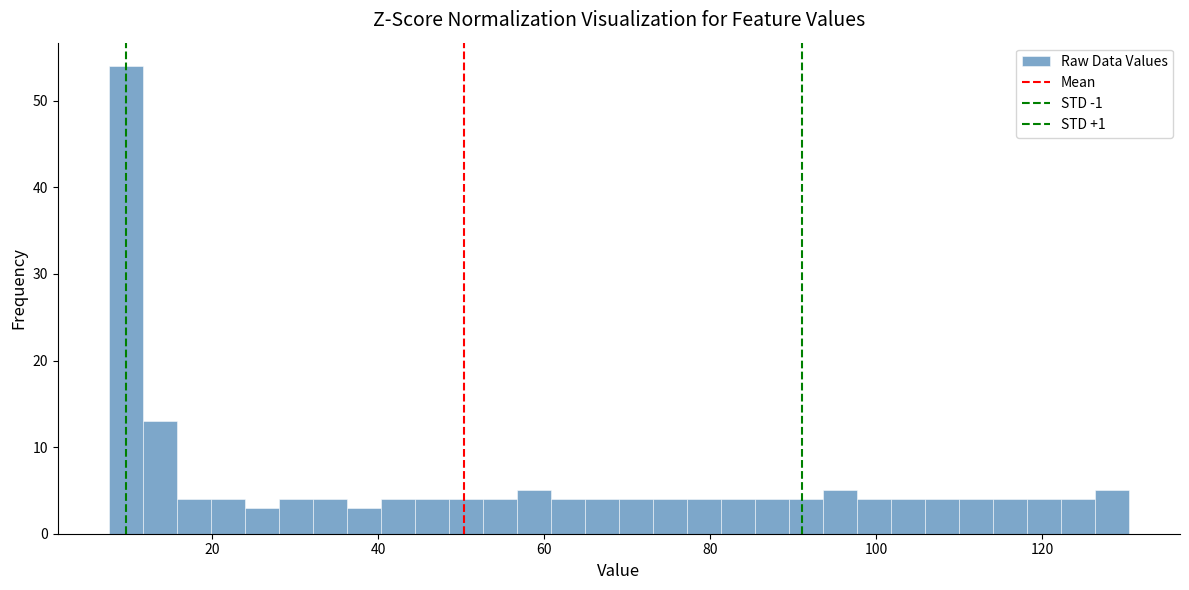

Read against the x-axis, roughly where is the centre of the tallest bar?

10